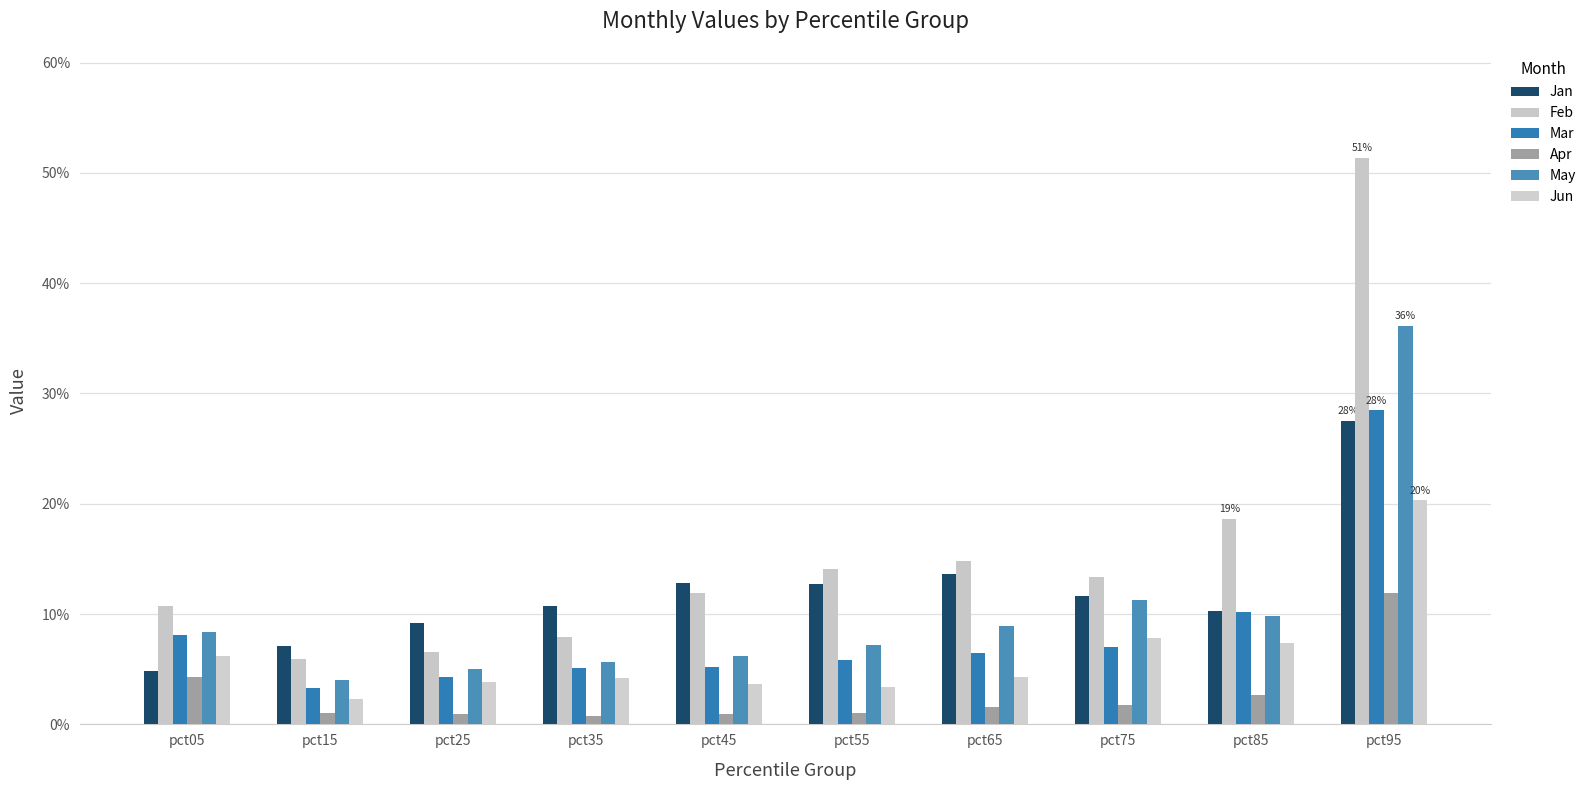

Does the chart contain stacked bars?

No